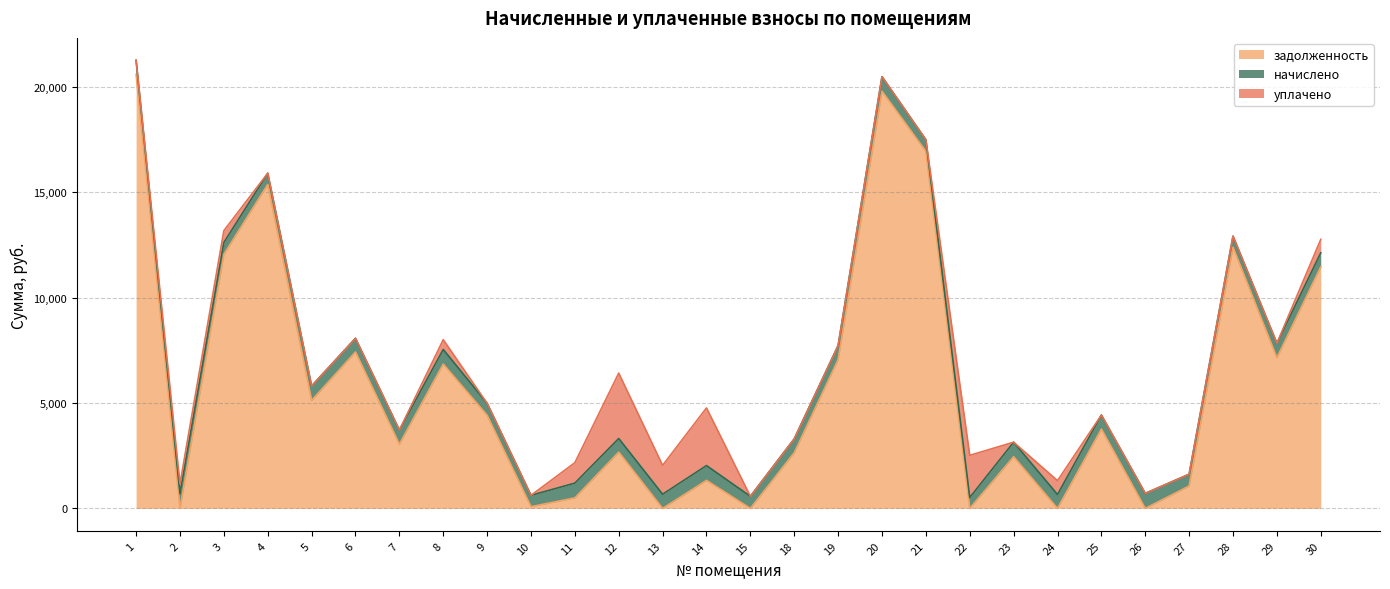

Read the уплачено value at 3.

562.0